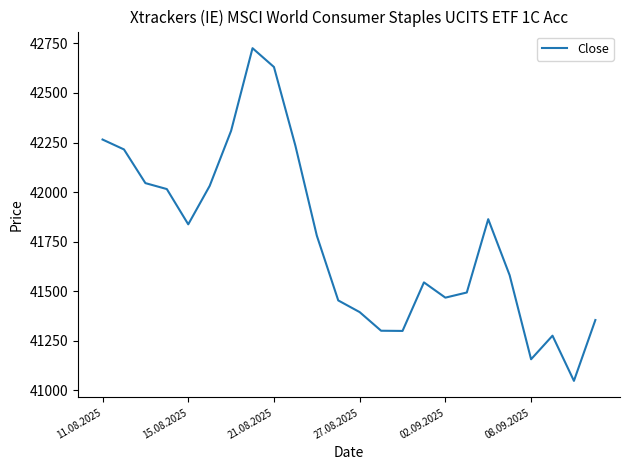

What is the difference between the maximum and minimum values?

1679